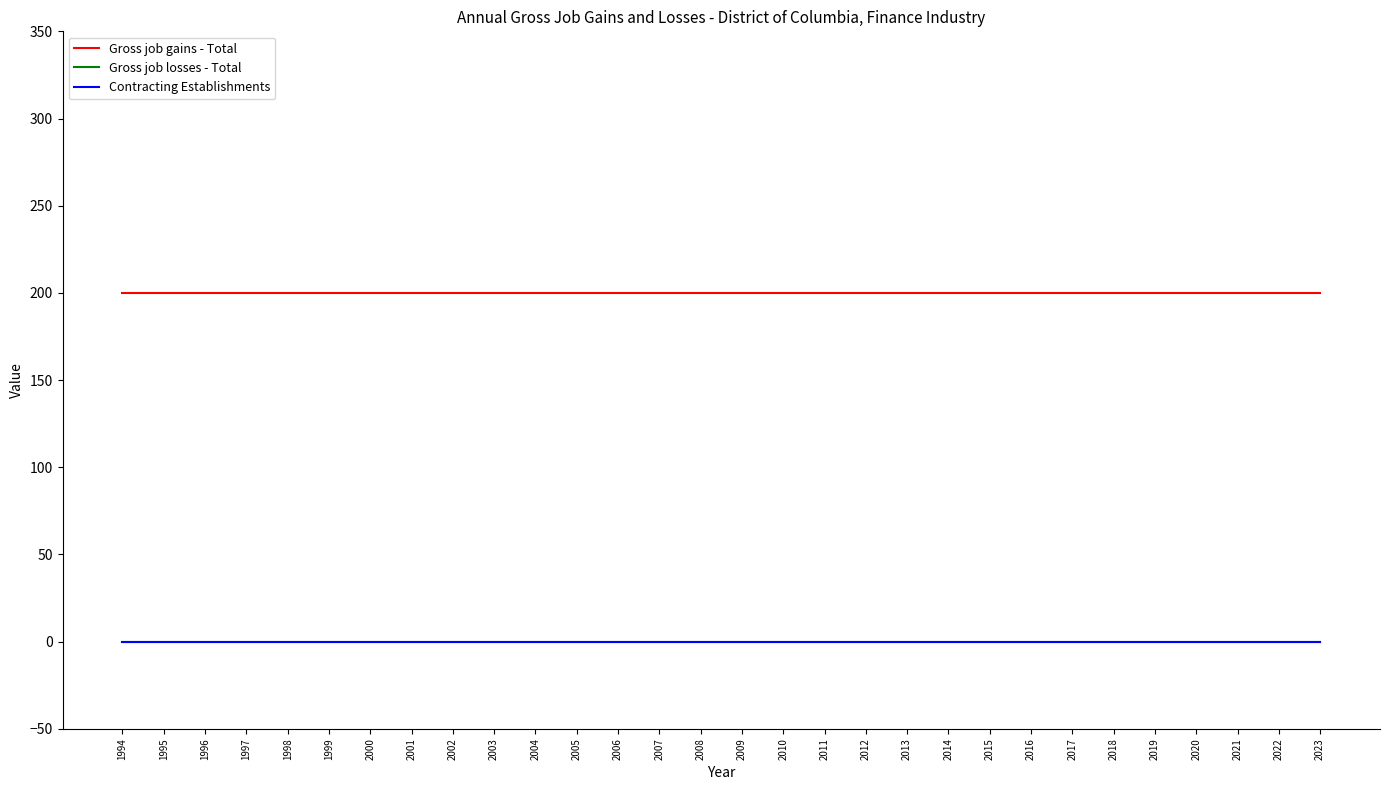

At which label is Contracting Establishments closest to 0?

1994